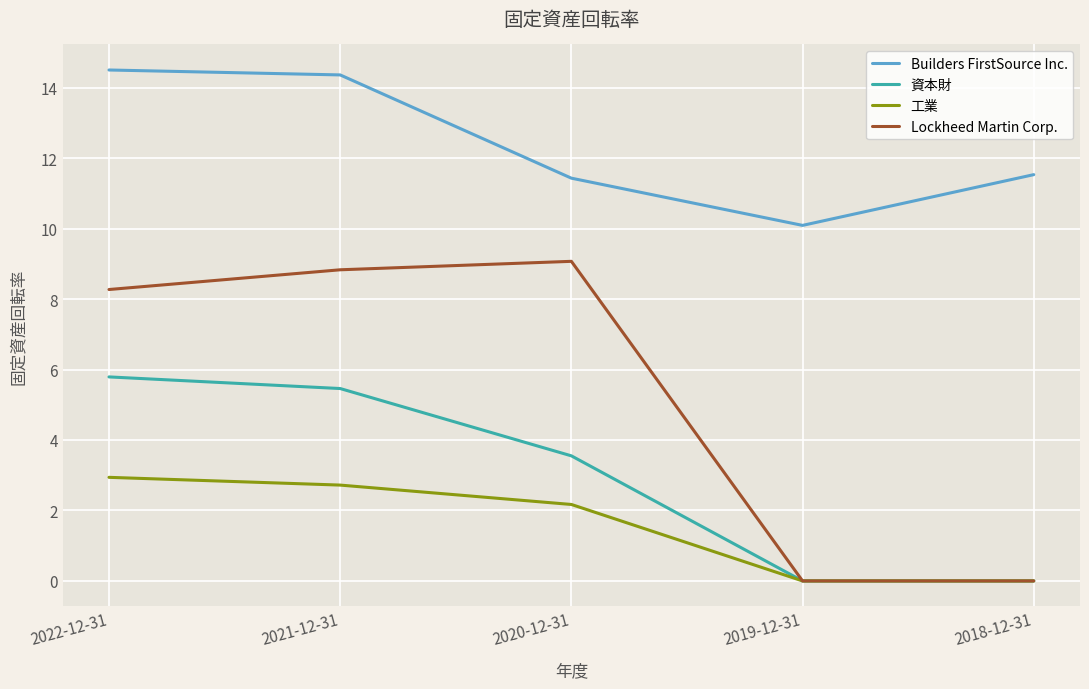

What is the total value across all series at 2021-12-31?

31.4